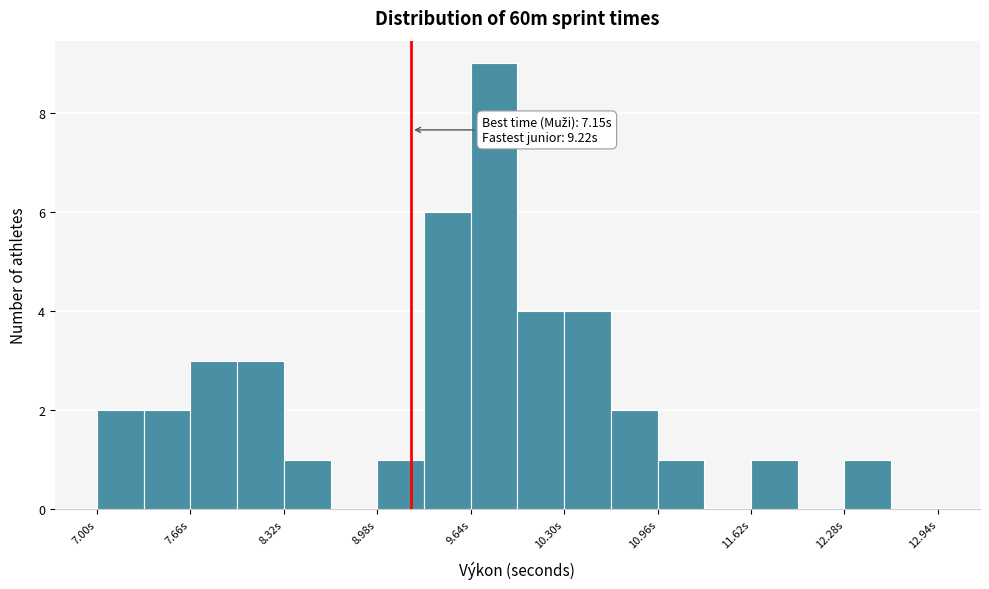

Around what value on the x-axis is the tallest bar? Give the approximate position of its centre, as read against the axis.

9.8